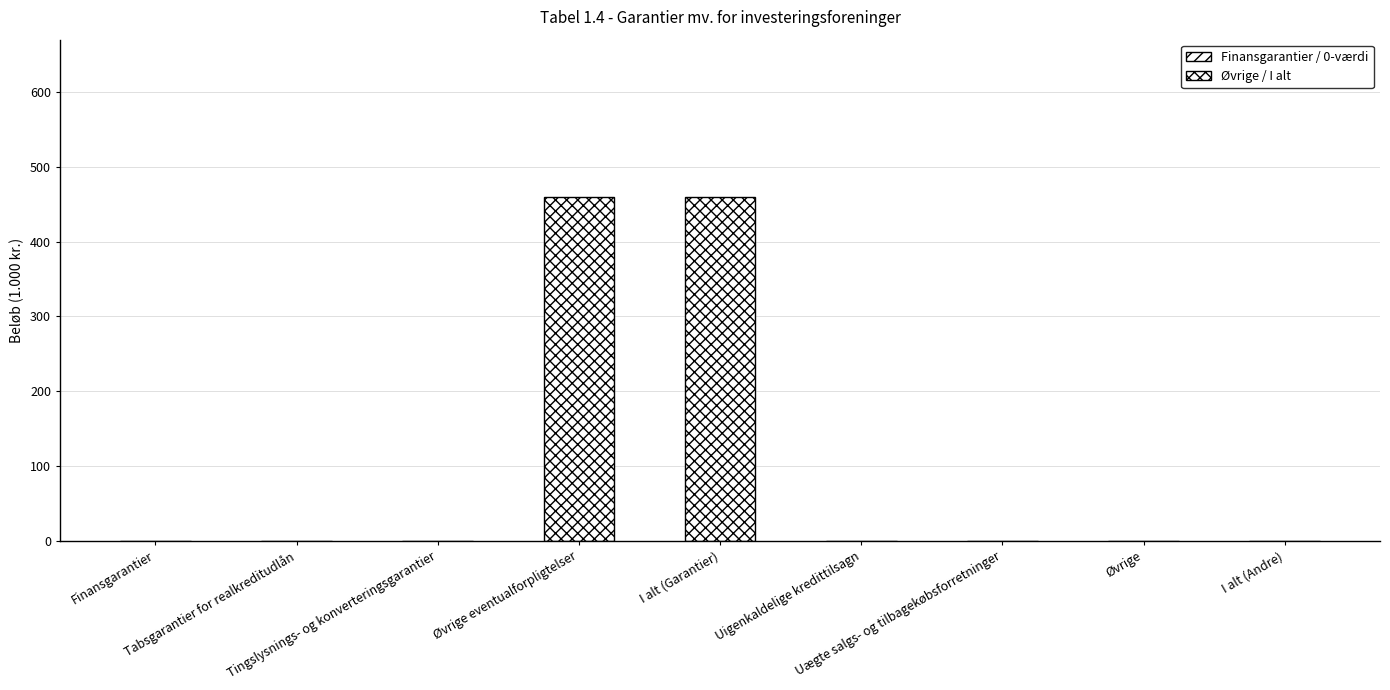

What is the sum of all values?

918